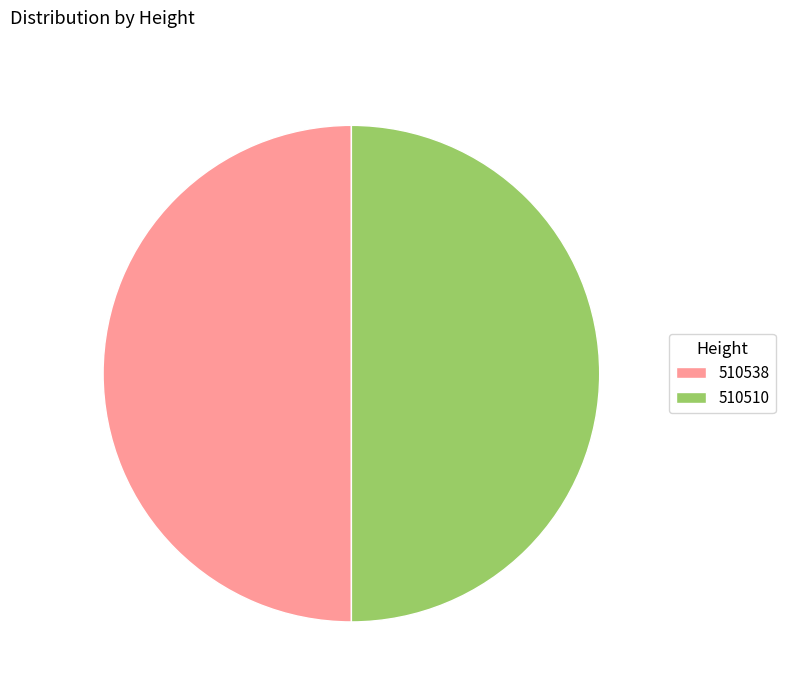

Combined, do 510510 and 510538 account for over 50%?

Yes